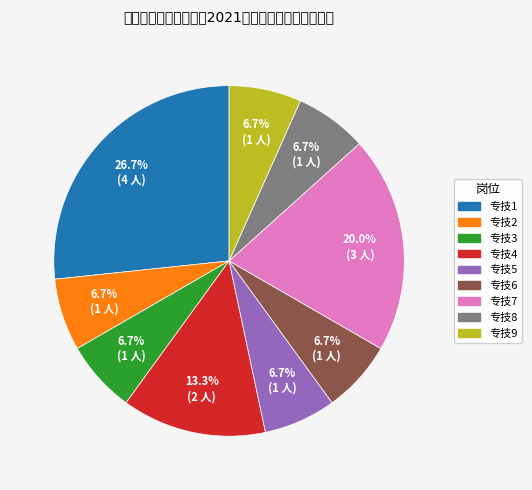

To the nearest percent, what portion does 专技7 represent?

20%